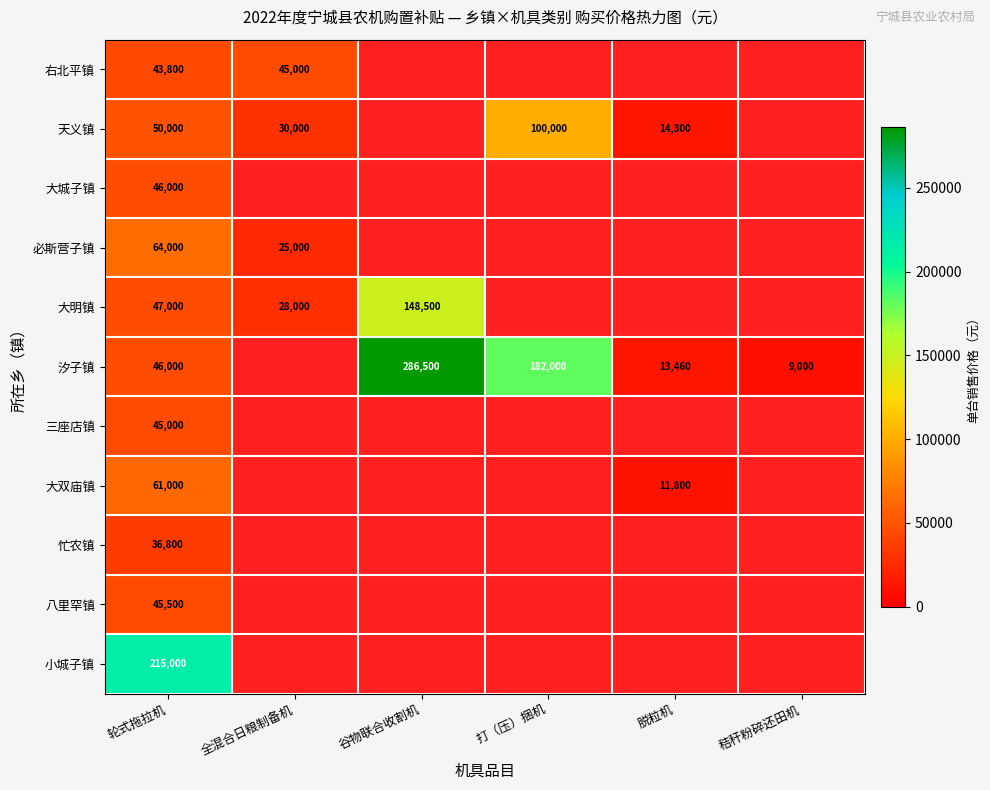

Is it true that 大明镇 equals 0.6 at 秸秆粉碎还田机?

False